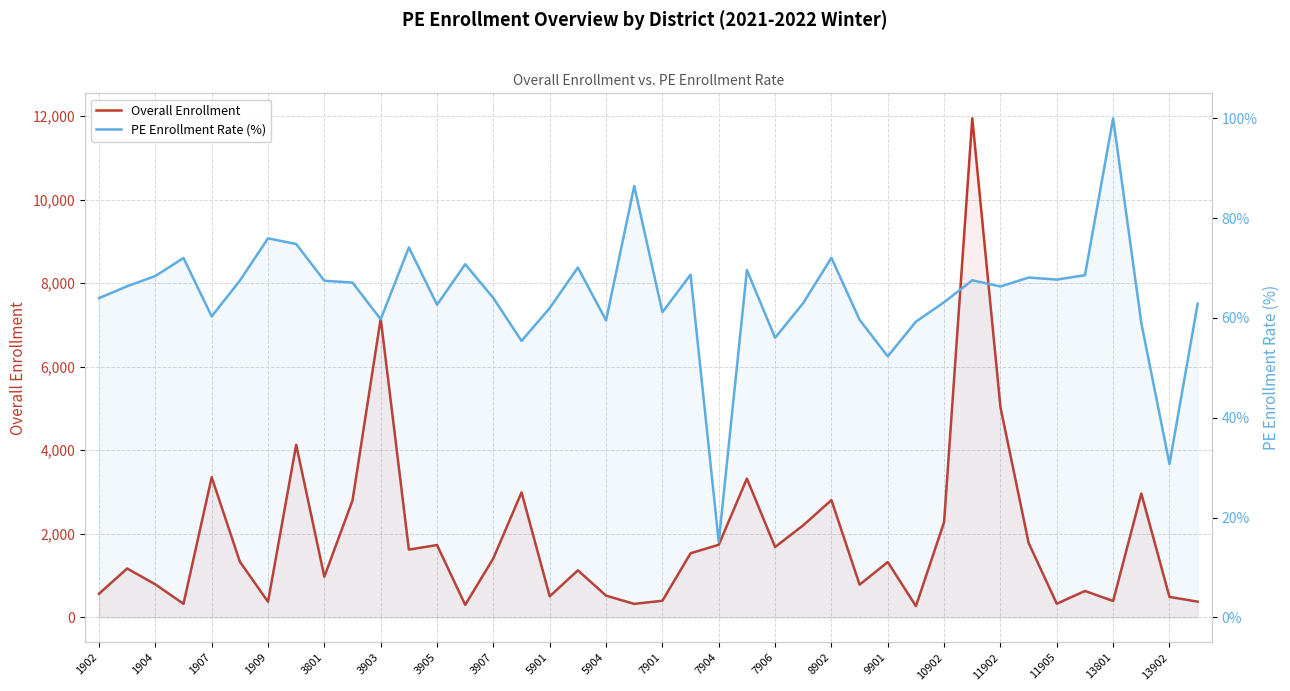

Rank the series by their maximum value, from lowest to highest.

PE Enrollment Rate (%), Overall Enrollment